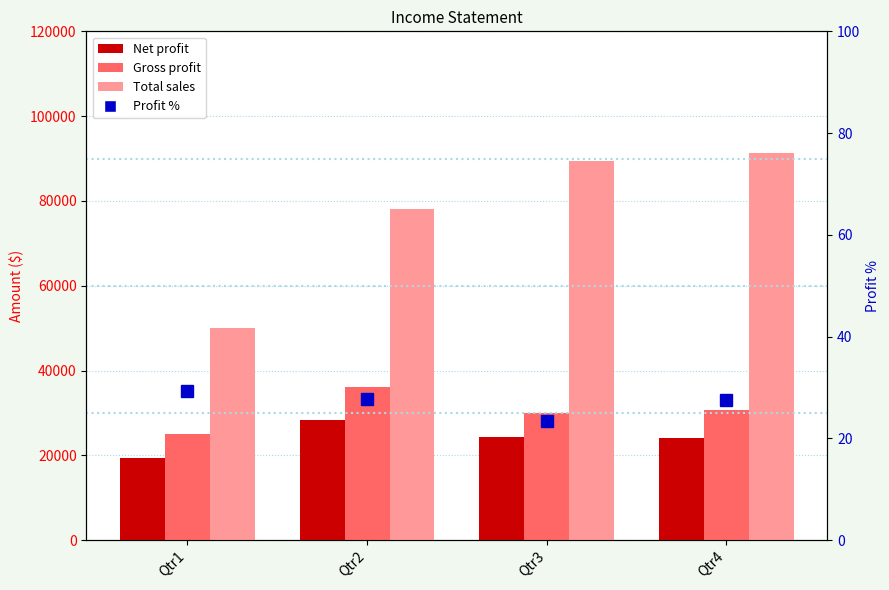

Between Qtr1 and Qtr3, which series saw the biggest shift?

Total sales